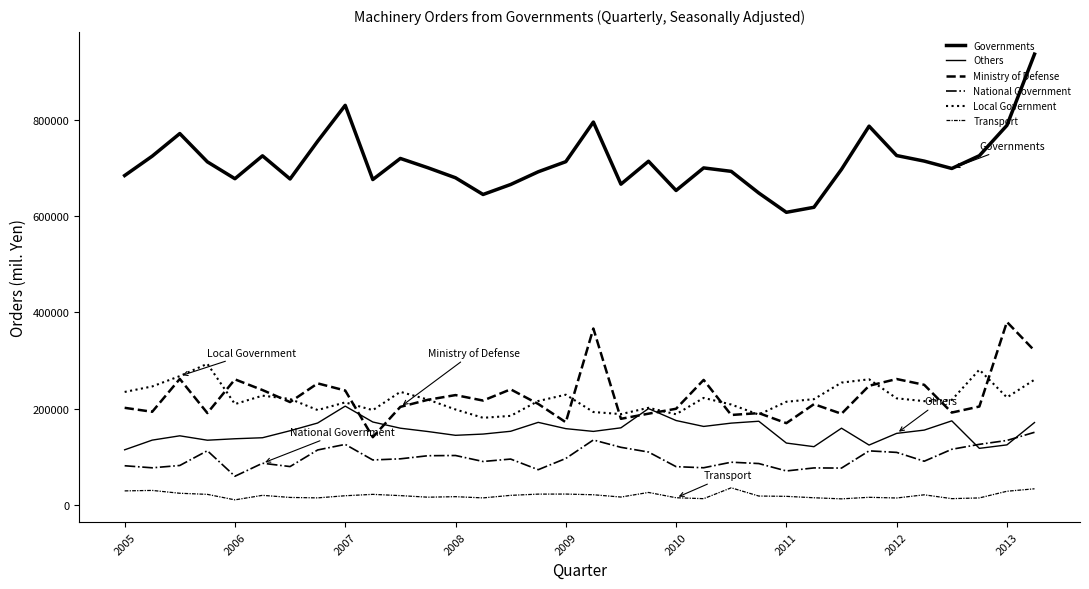

True or false: Ministry of Defense and Transport intersect in this chart.

False